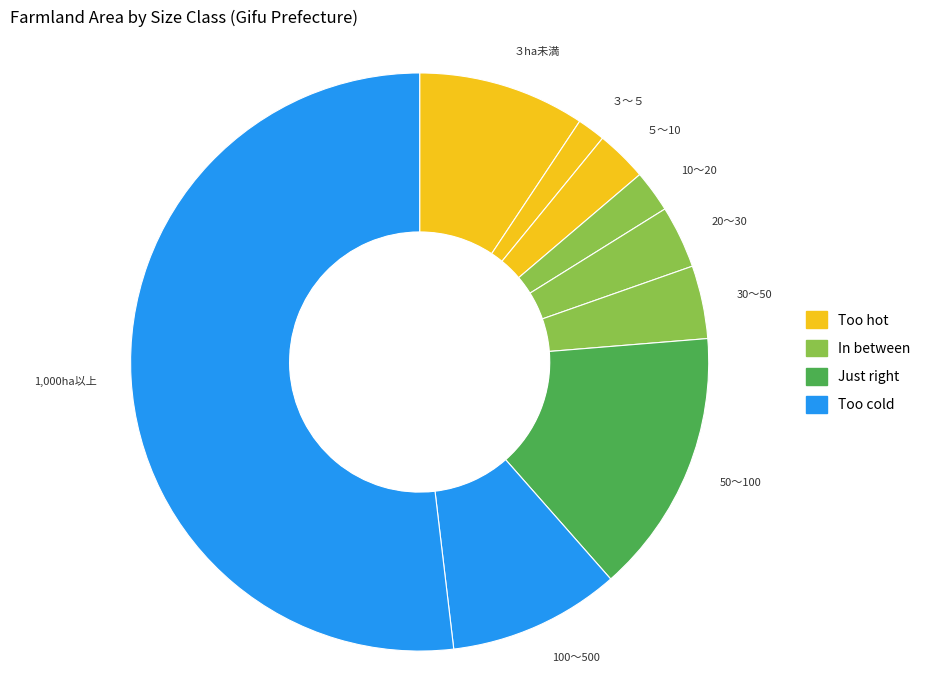

Is it true that 20～30 is 3% of the pie?

True